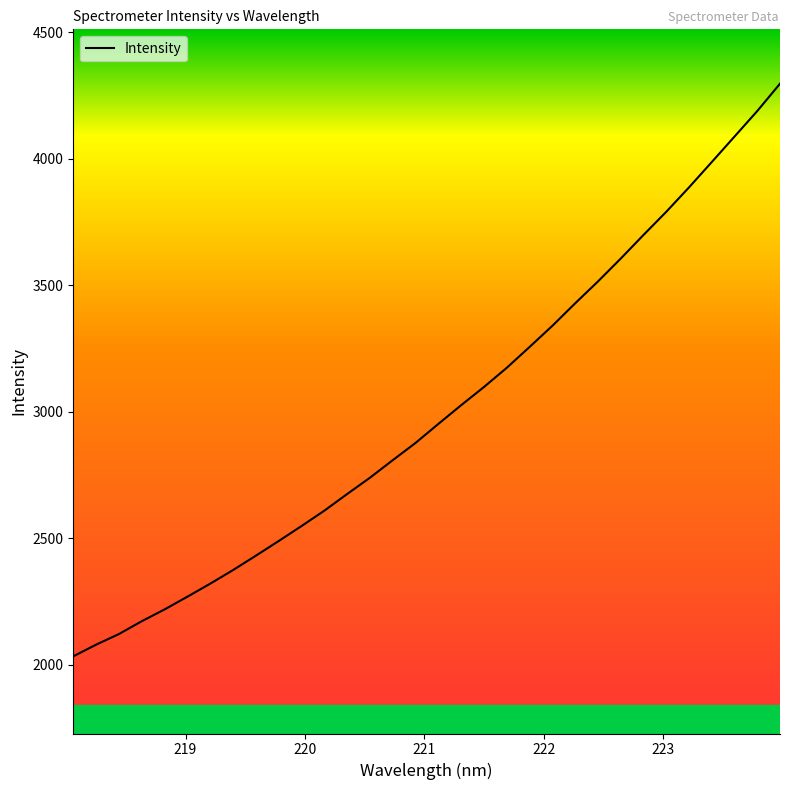

What is the smallest value displayed?

2033.7